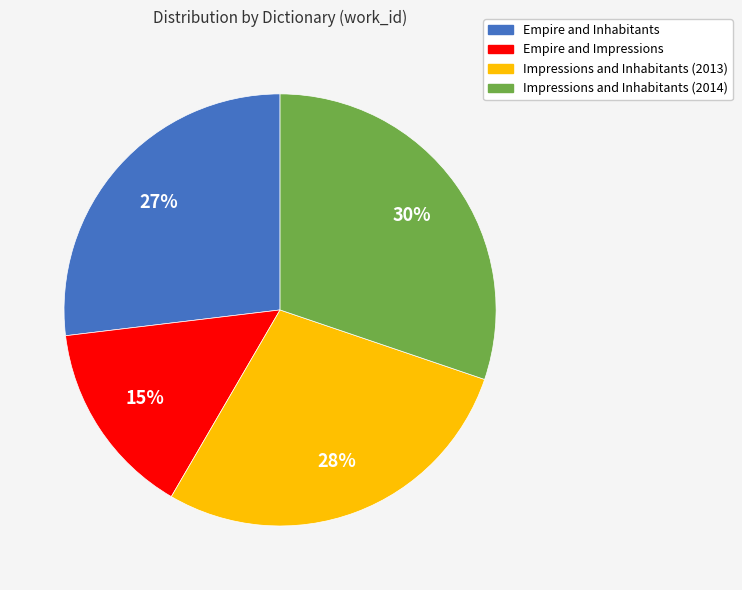

Approximately how many times larger is the value at Impressions and Inhabitants (2013) compared to Impressions and Inhabitants (2014)?

0.9